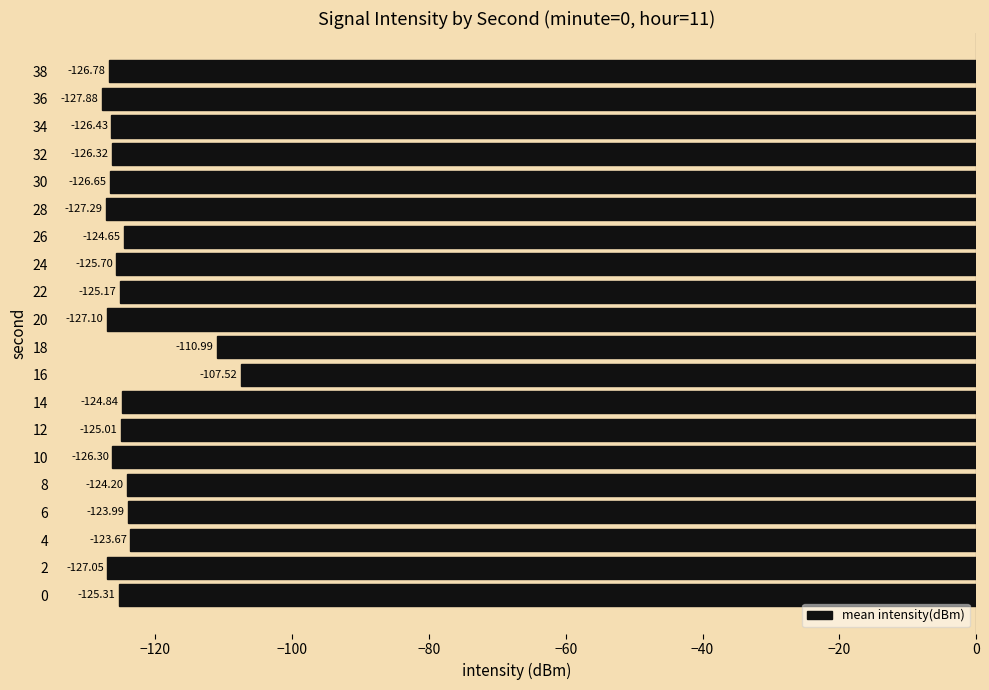

Rank the categories by value from lowest to highest.

36, 28, 20, 2, 38, 30, 34, 32, 10, 24, 0, 22, 12, 14, 26, 8, 6, 4, 18, 16